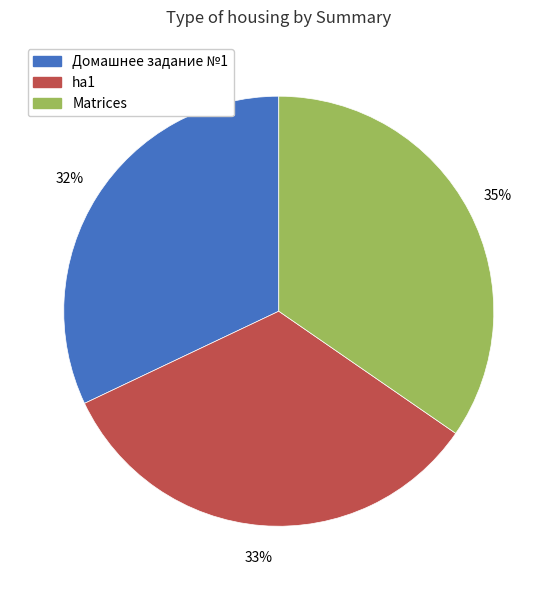

Which has a higher value, Домашнее задание №1 or Matrices?

Matrices